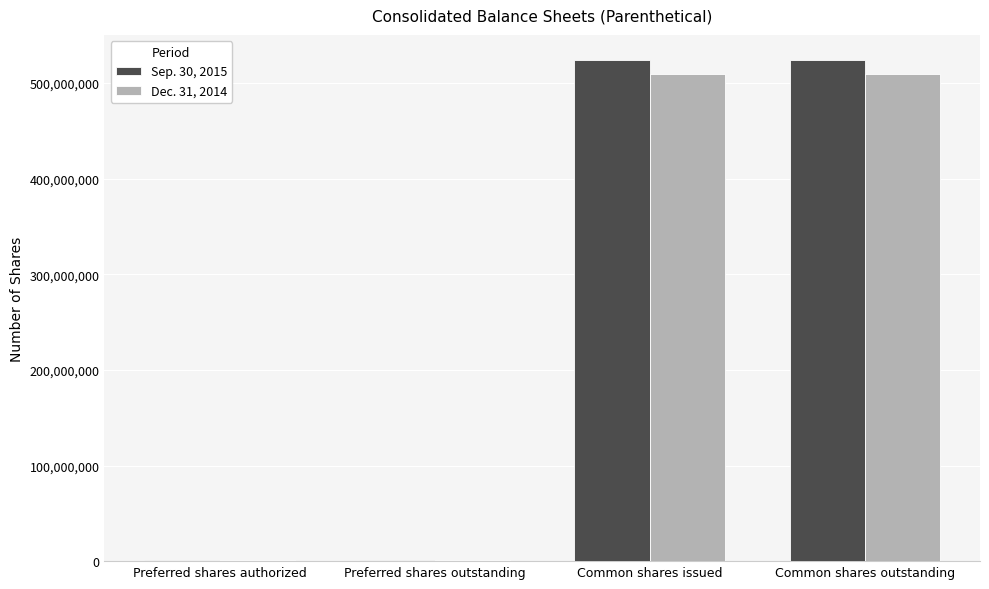

Which series has the largest total across all categories?

Sep. 30, 2015